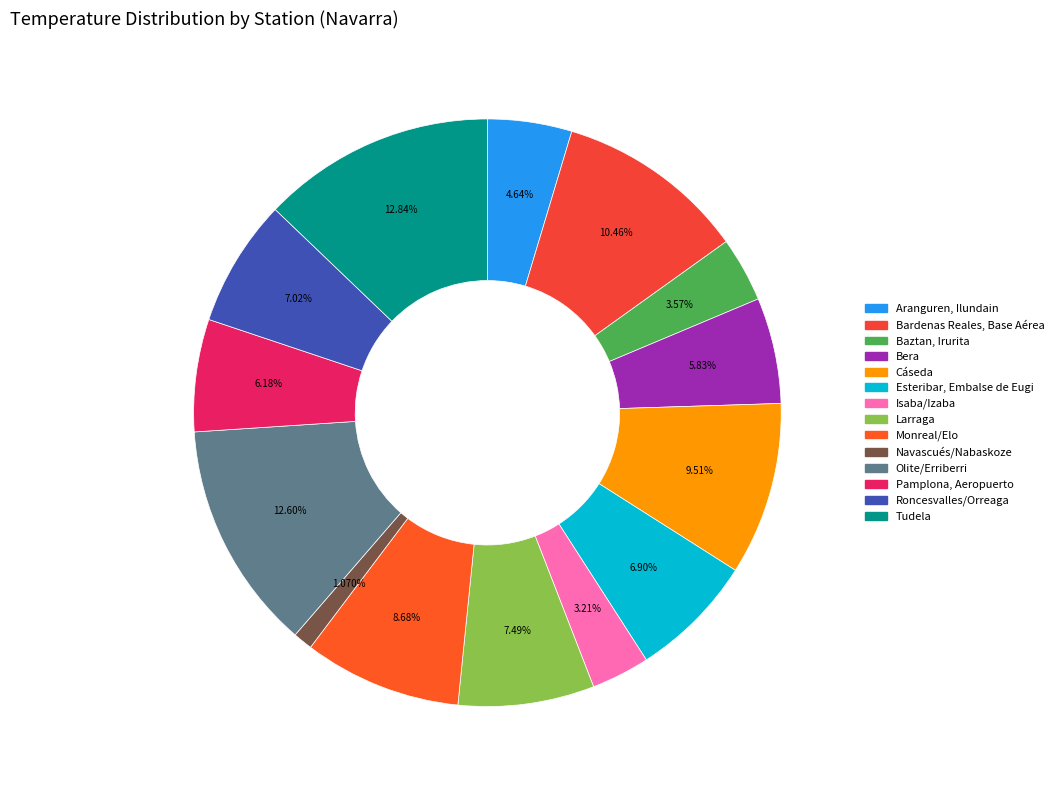

To the nearest percent, what percentage of the pie is Baztan, Irurita?

4%